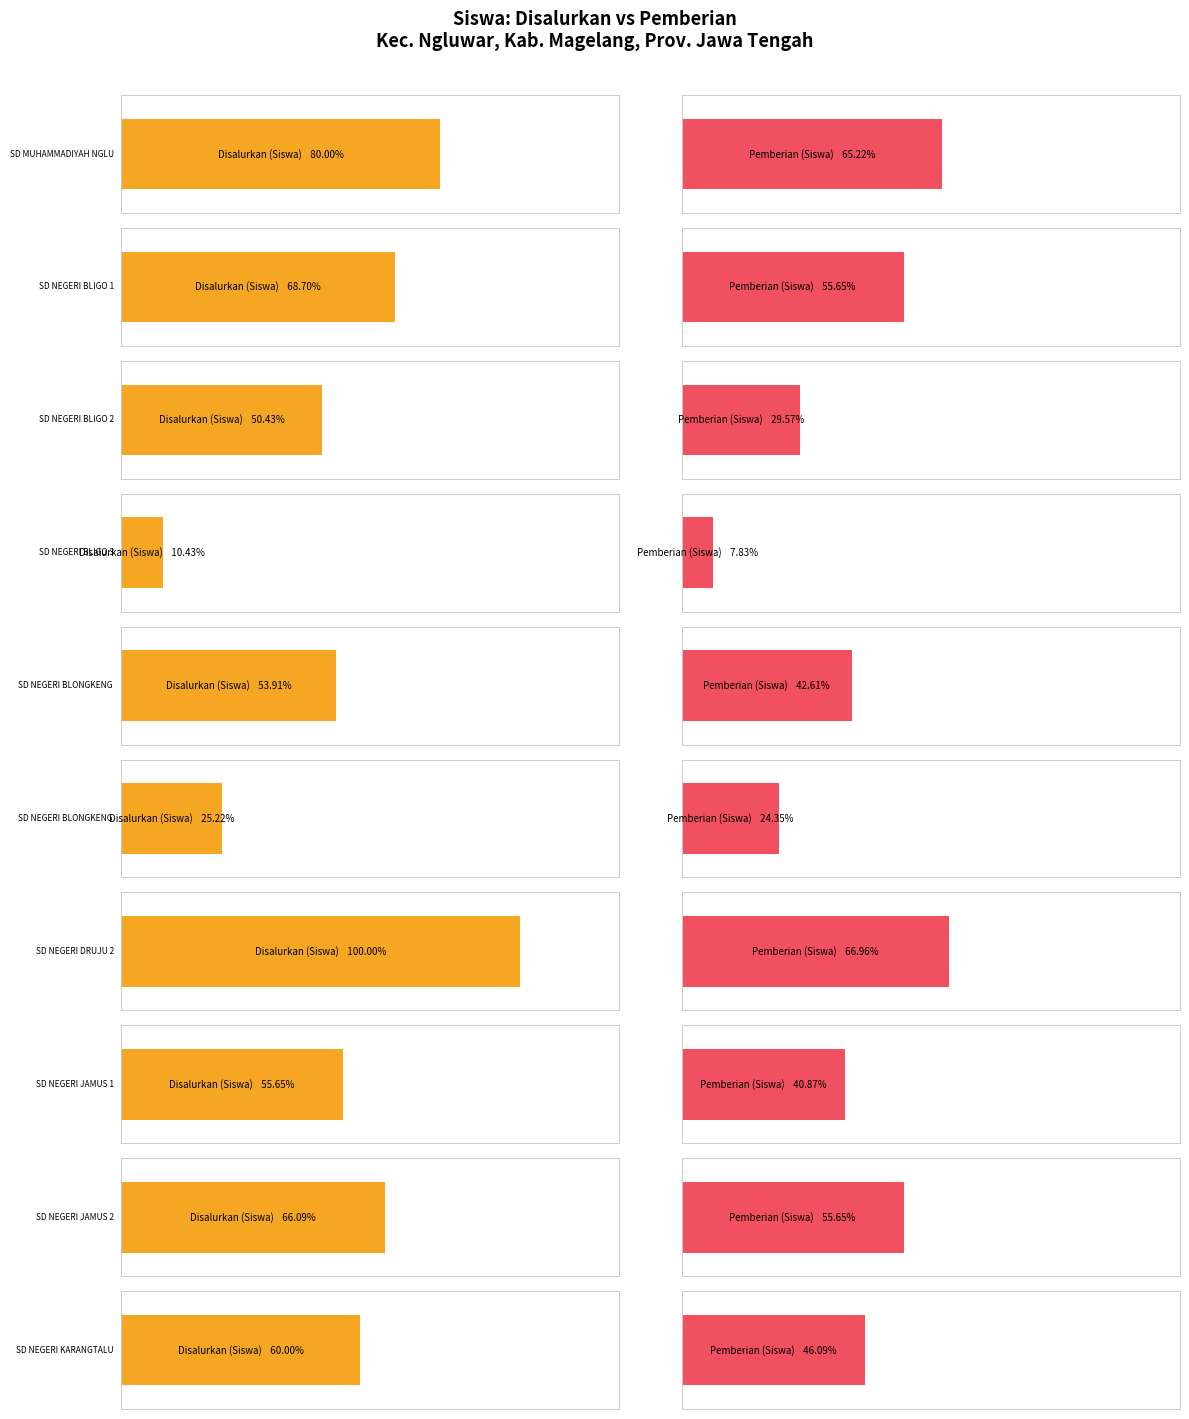

Which series has the largest range (max minus min)?

Disalurkan (Siswa)